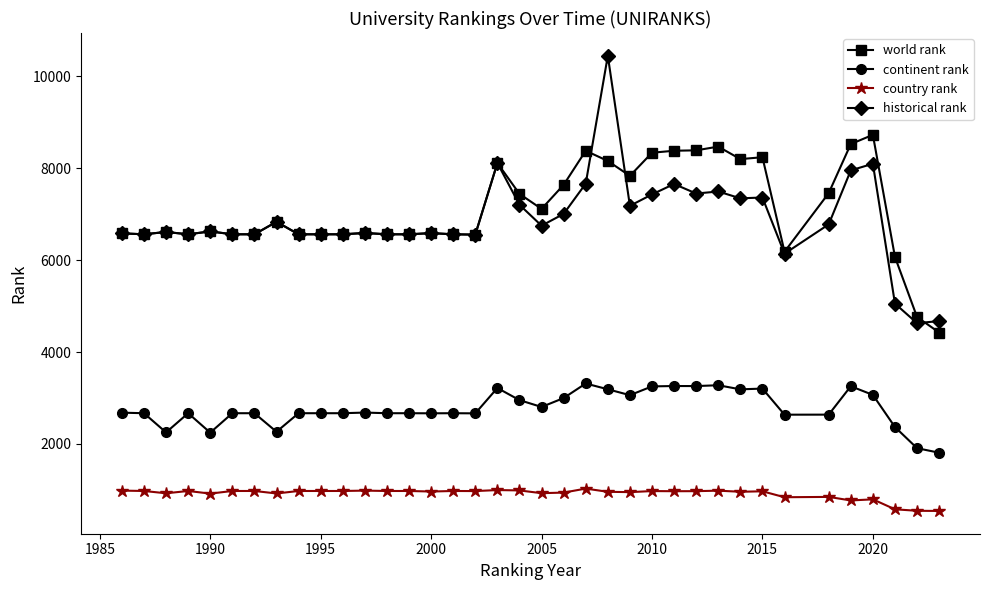

Which series has the widest spread of values?

historical rank